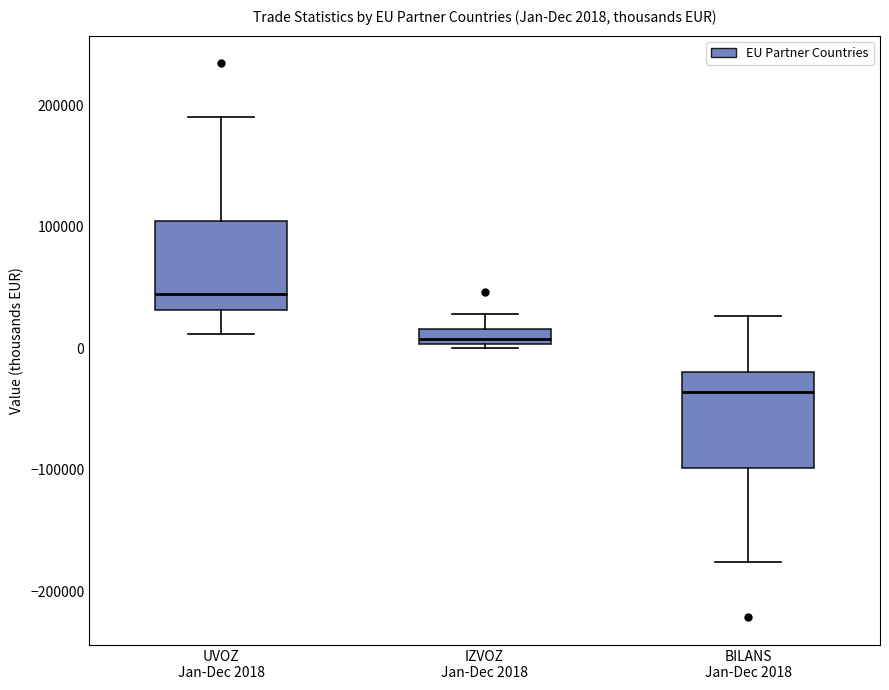

Which box's median line is the lowest?

BILANS Jan-Dec 2018